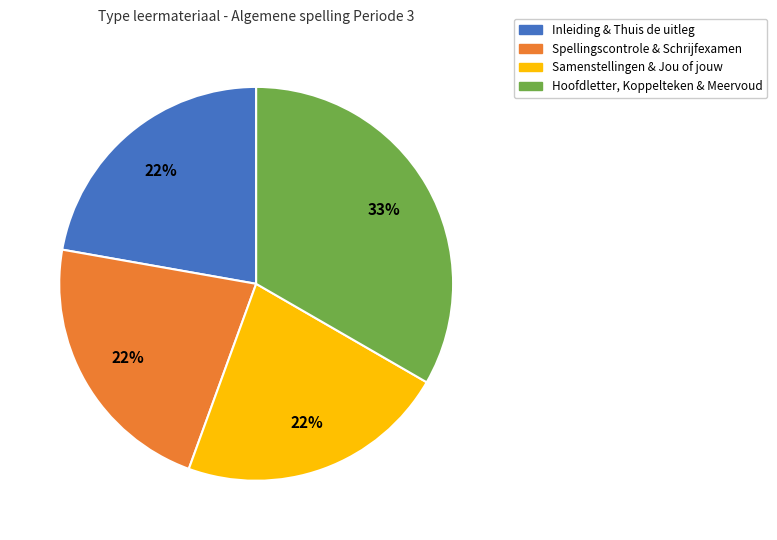

Does any single category account for the majority?

No